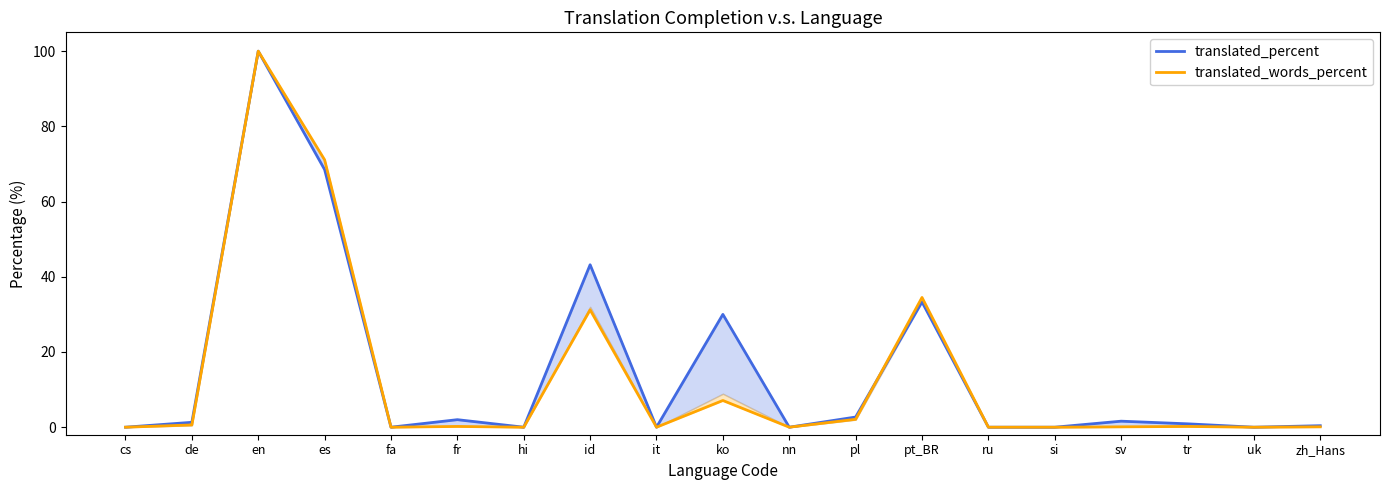

What is the difference between the second highest and minimum values in the translated_words_percent series?

71.1